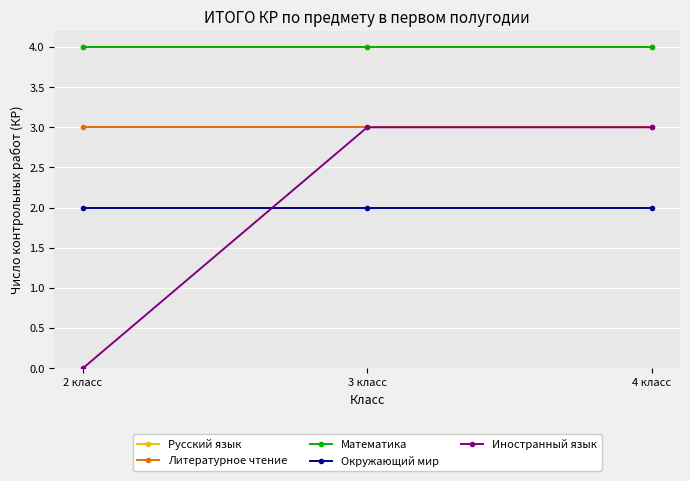

At which category is the sum across all series the highest?

3 класс